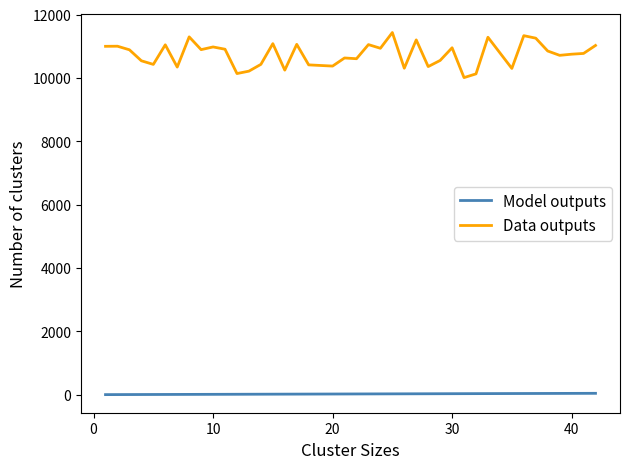

What is the sum of all Data outputs values?

429636